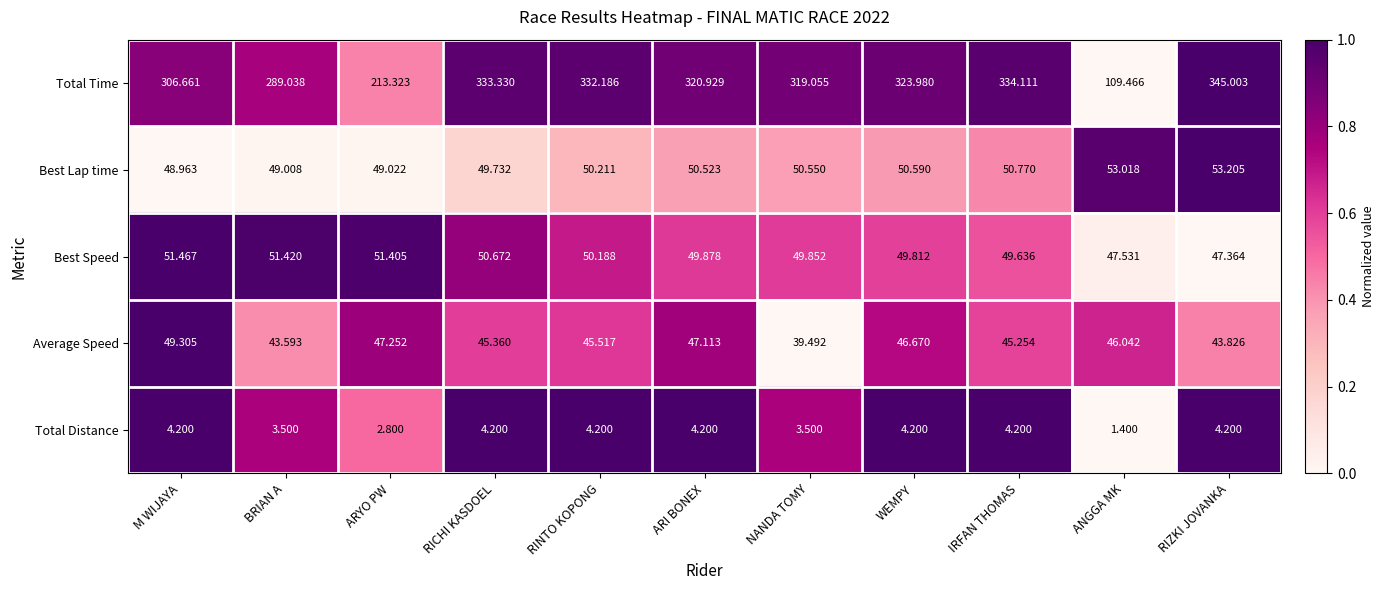

Rank the series by their maximum value, from highest to lowest.

Total Time, Best Lap time, Best Speed, Average Speed, Total Distance